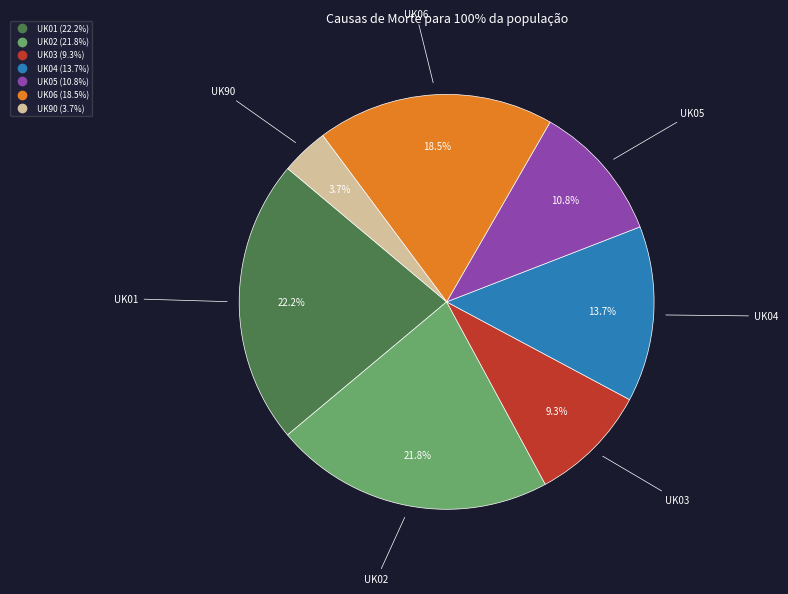

Which slice is the smallest?

UK90